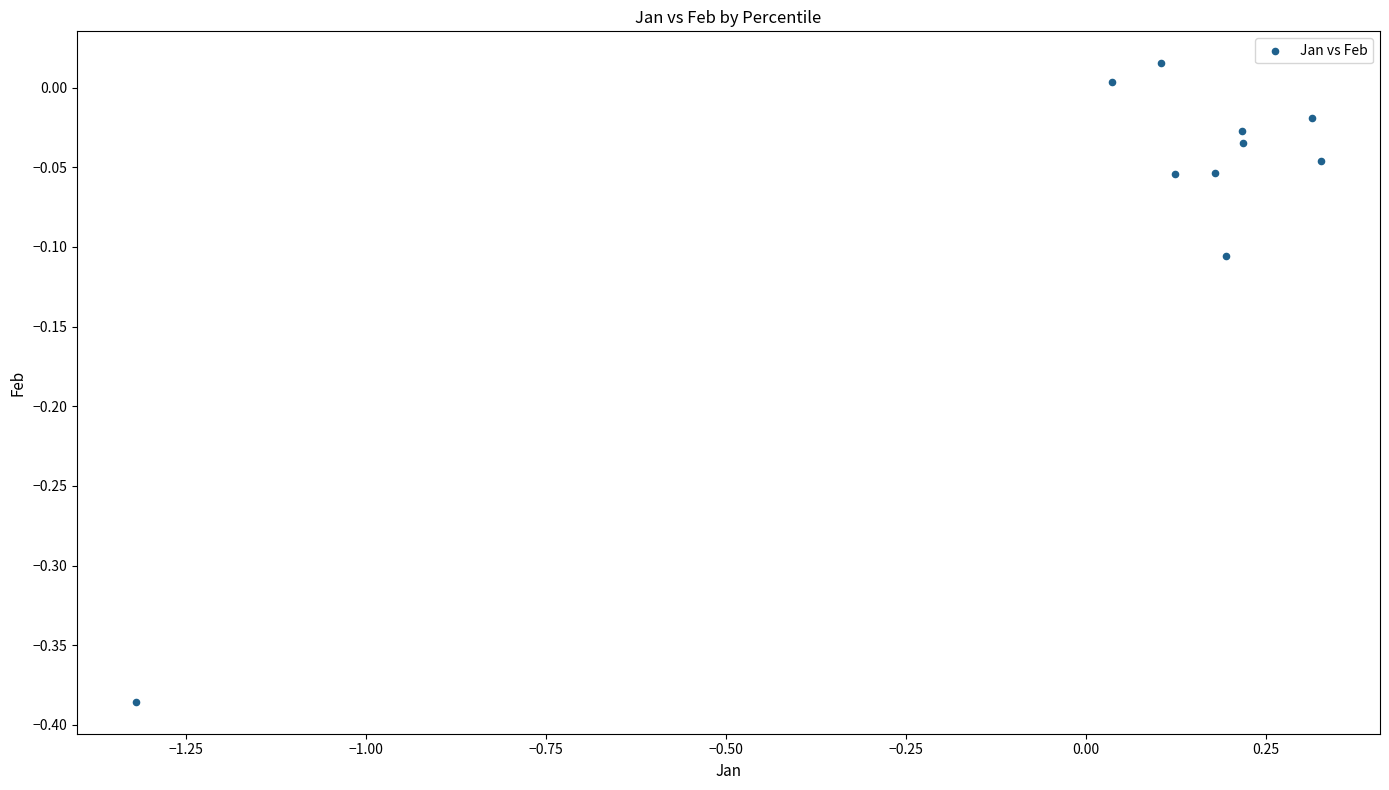

What is the range of Y values (max minus min)?

0.4